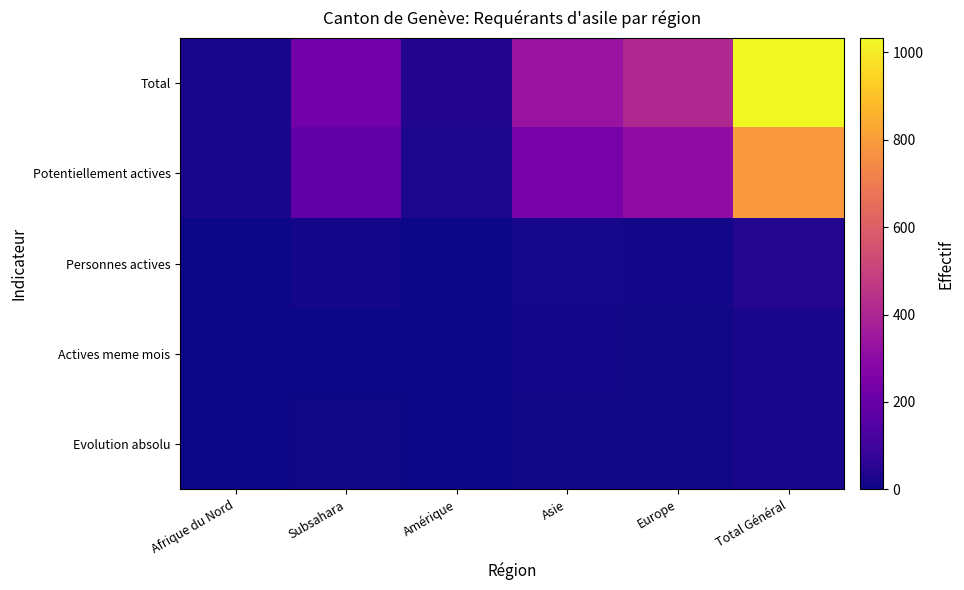

At which category is the sum across all series the highest?

Total Général